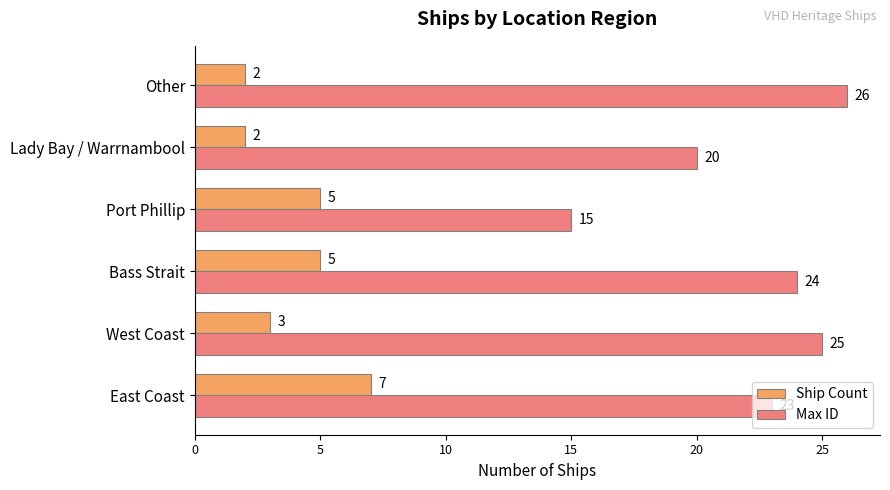

What is the lowest value of the Ship Count series?

2